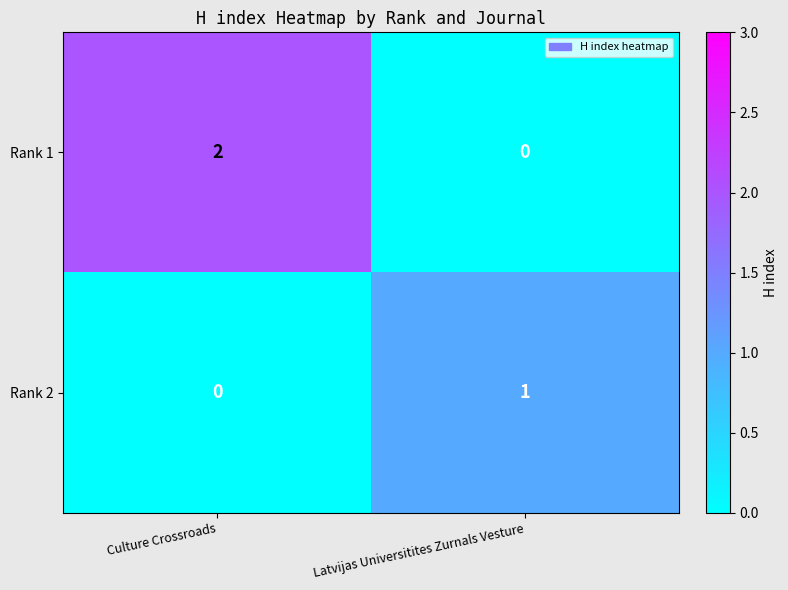

Rank the series by their average value, from highest to lowest.

Rank 1, Rank 2